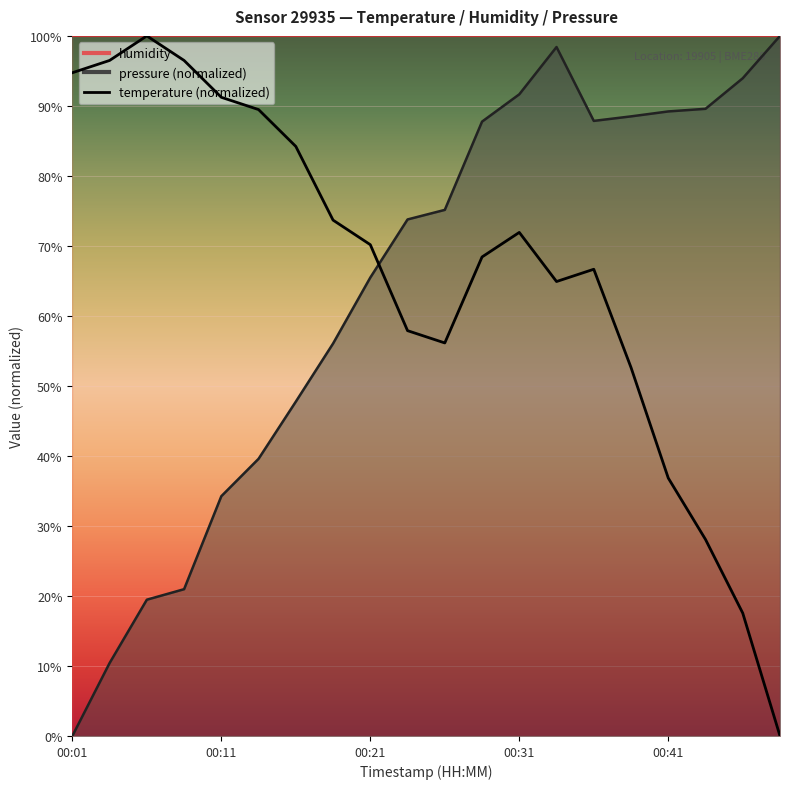

What is the spread (max minus min) of values at 00:18?

17.6